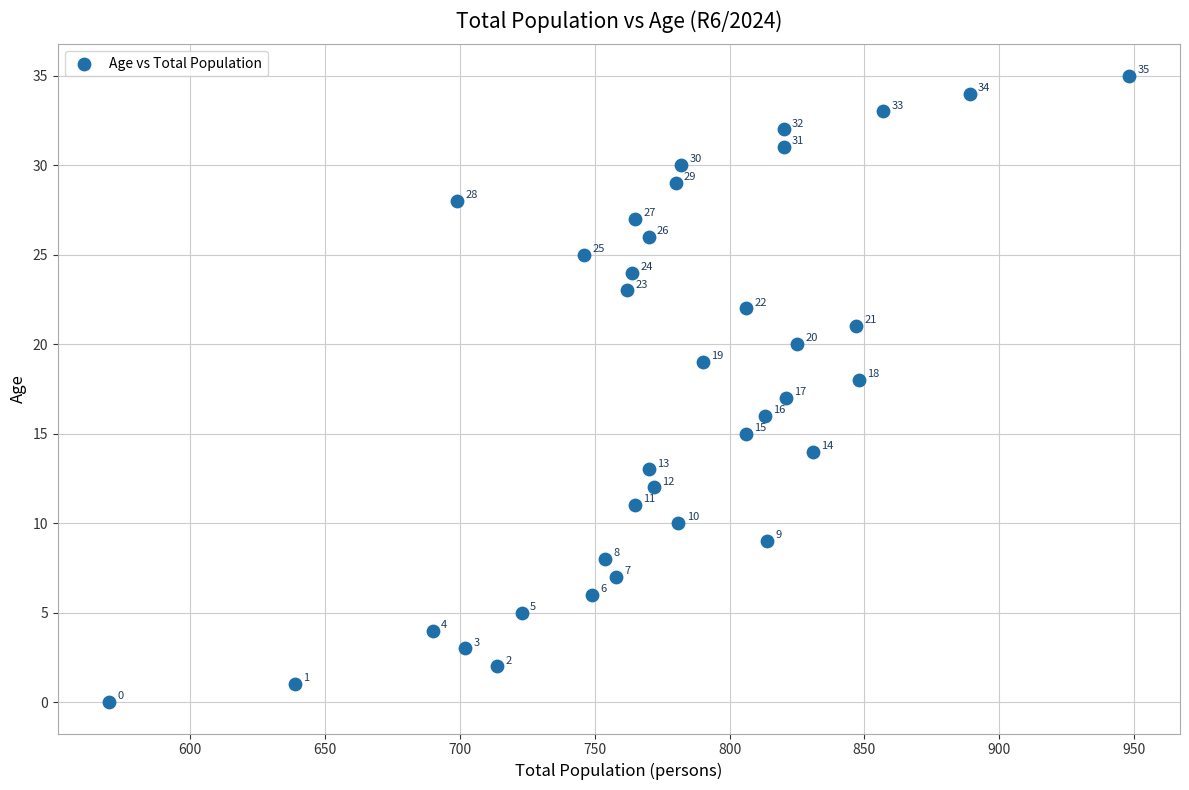

What is the range of Y values (max minus min)?

35